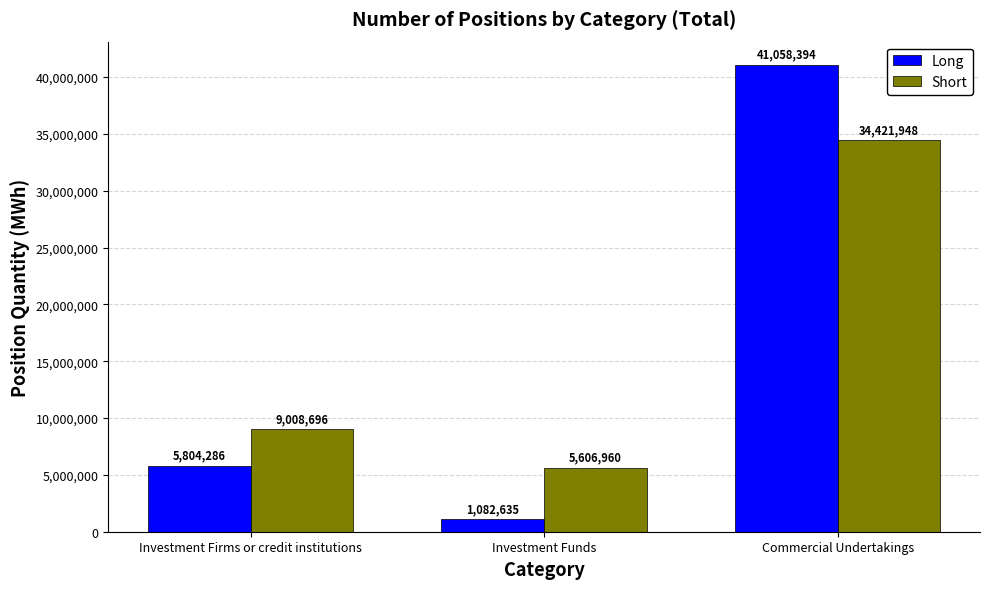

What is the label of the 3rd bar from the left?

Commercial Undertakings